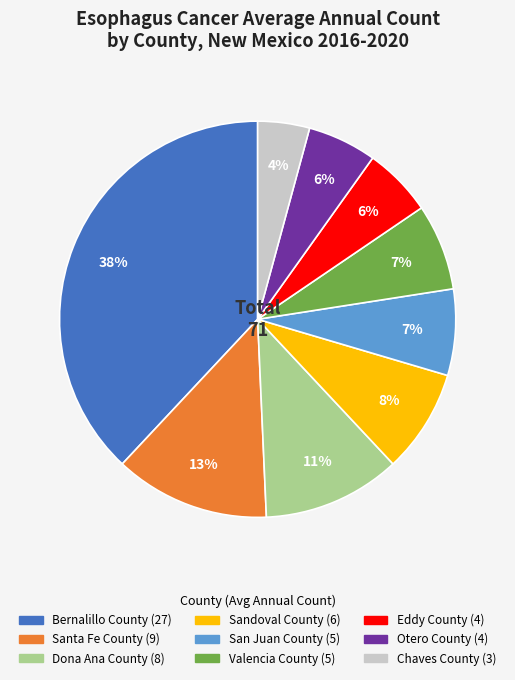

Between Valencia County and Santa Fe County, which is larger?

Santa Fe County